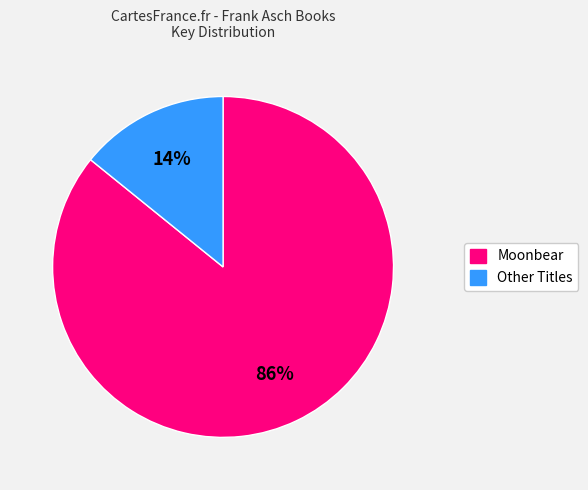

To the nearest percent, what is the difference between the largest and smallest slice percentages?

72%